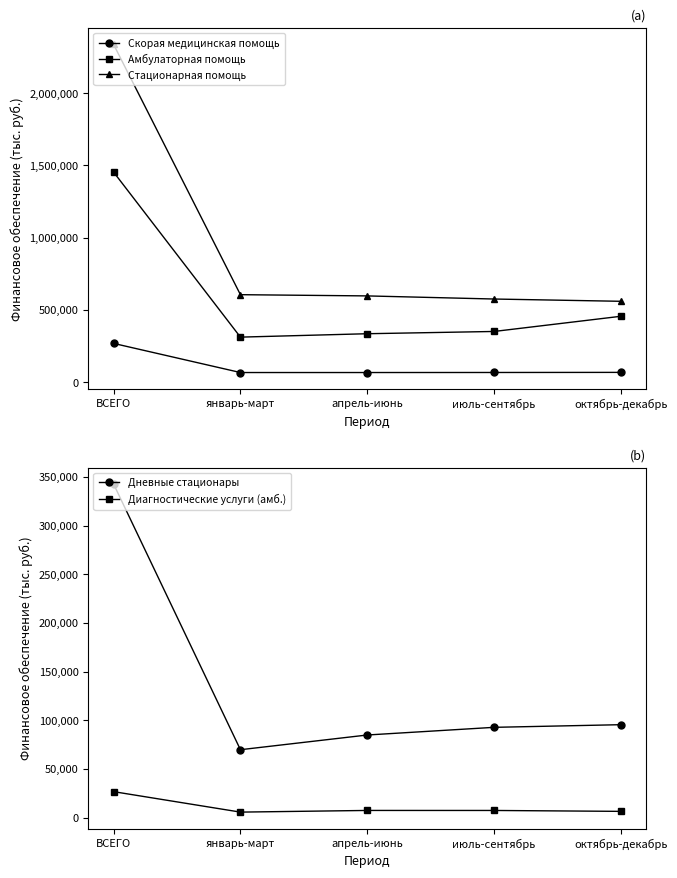

Is it true that Стационарная помощь equals 943450.6 at октябрь-декабрь?

False